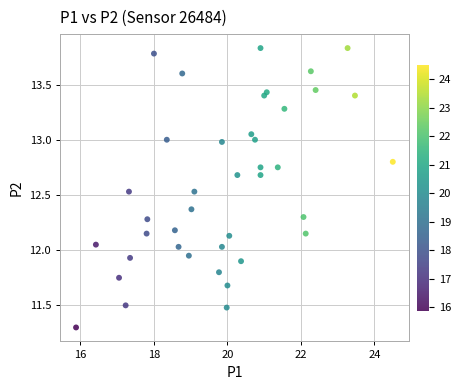

What is the range of Y values (max minus min)?

2.5